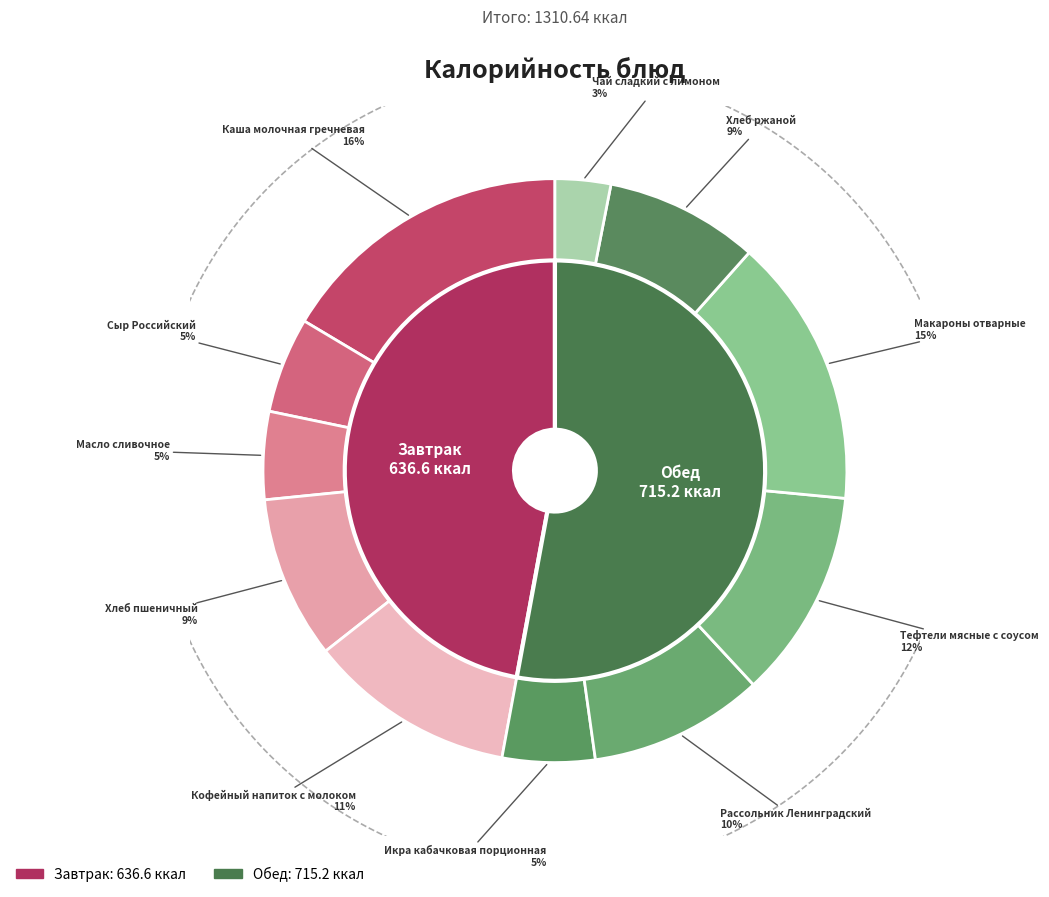

Is it true that Хлеб ржаной is 9% of the pie?

True